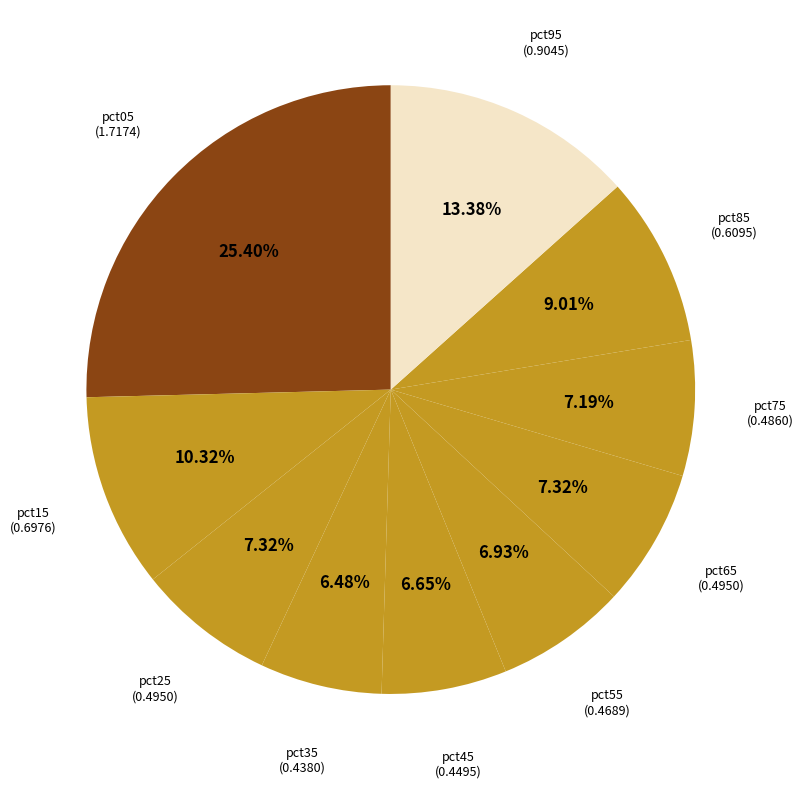

True or false: pct95 accounts for 22% of the total.

False